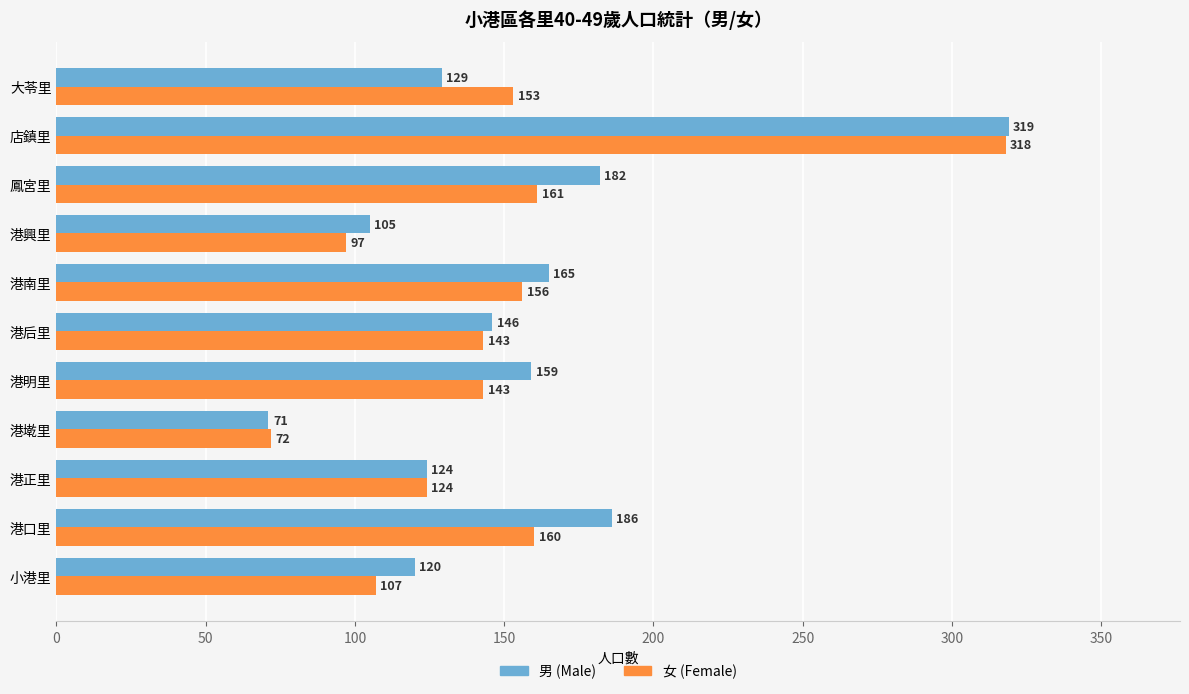

Is the value of 男 (Male) at 小港里 greater than the value of 女 (Female) at 店鎮里?

No